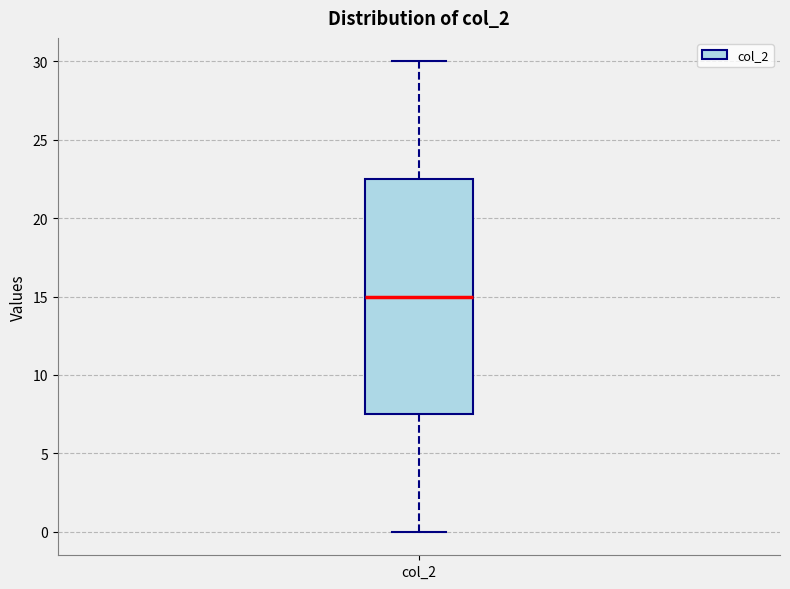

Transcribe this box plot: give where the median line is, the range the box spans, and where the two whiskers end, as read against the y-axis. The values are not printed on the chart, so give them approximately, as read against the axis.

median 15.0, box 7.5 to 22.5, whiskers 0.0 to 30.0